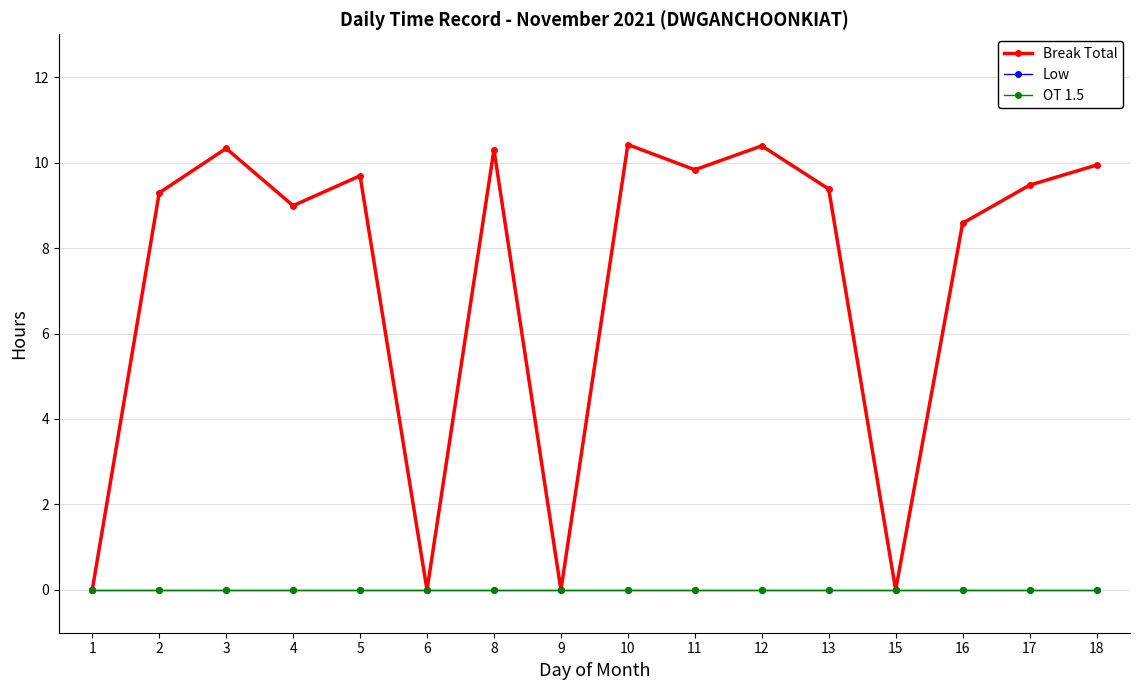

Between 15 and 18, which series saw the biggest shift?

Break Total